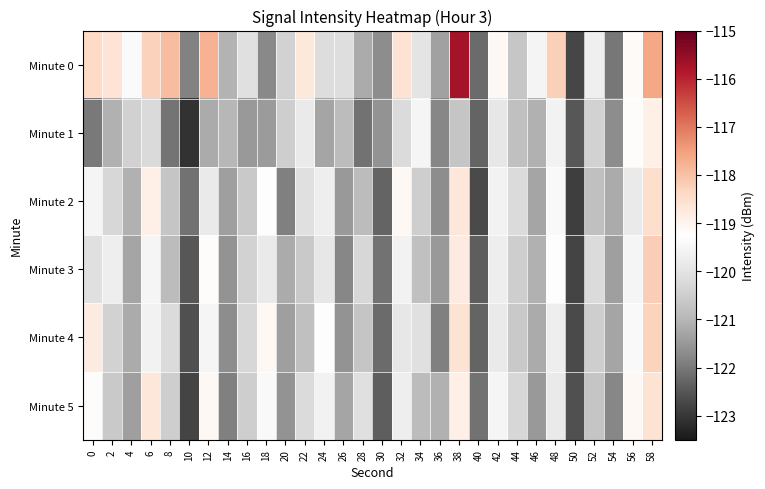

List the series in order of their peak value, lowest first.

Minute 1, Minute 5, Minute 2, Minute 4, Minute 3, Minute 0